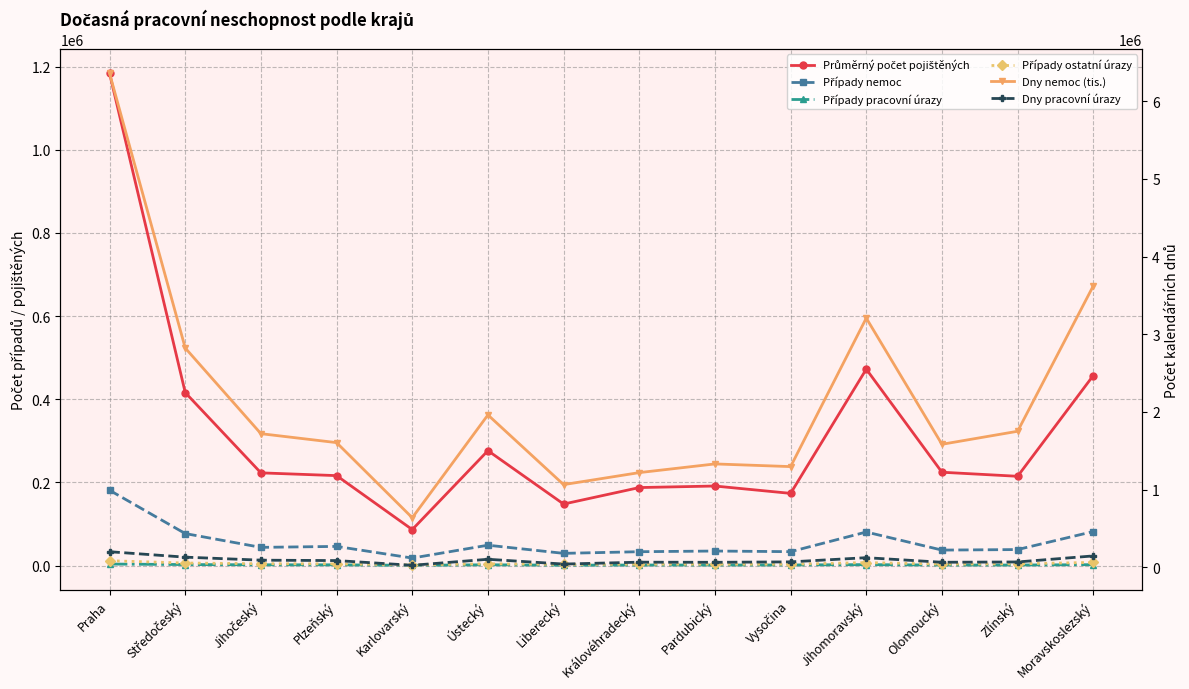

Reading left to right, transcribe all the data shown in this chart.

Průměrný počet pojištěných: 1183819	416085	222969	216331	86528	276358	147924	187592	191308	173613	472445	224483	214734	457161
Případy nemoc: 181105	76930	43747	46045	18000	48935	29338	33290	34934	33379	80666	37197	38458	81783
Případy pracovní úrazy: 3620	2375	1807	1725	597	1826	870	1278	1231	1382	2230	1146	1232	2142
Případy ostatní úrazy: 11610	6095	4430	4092	1487	4162	2666	3259	3270	3178	7149	3460	4141	7591
Dny nemoc (tis.): 6355531	2822548	1720625	1605507	639047	1961961	1065321	1219736	1331481	1296974	3207700	1584017	1751635	3622281
Dny pracovní úrazy: 201933	132078	93113	88003	27175	104743	43228	67380	65752	71192	125122	66276	70148	147976